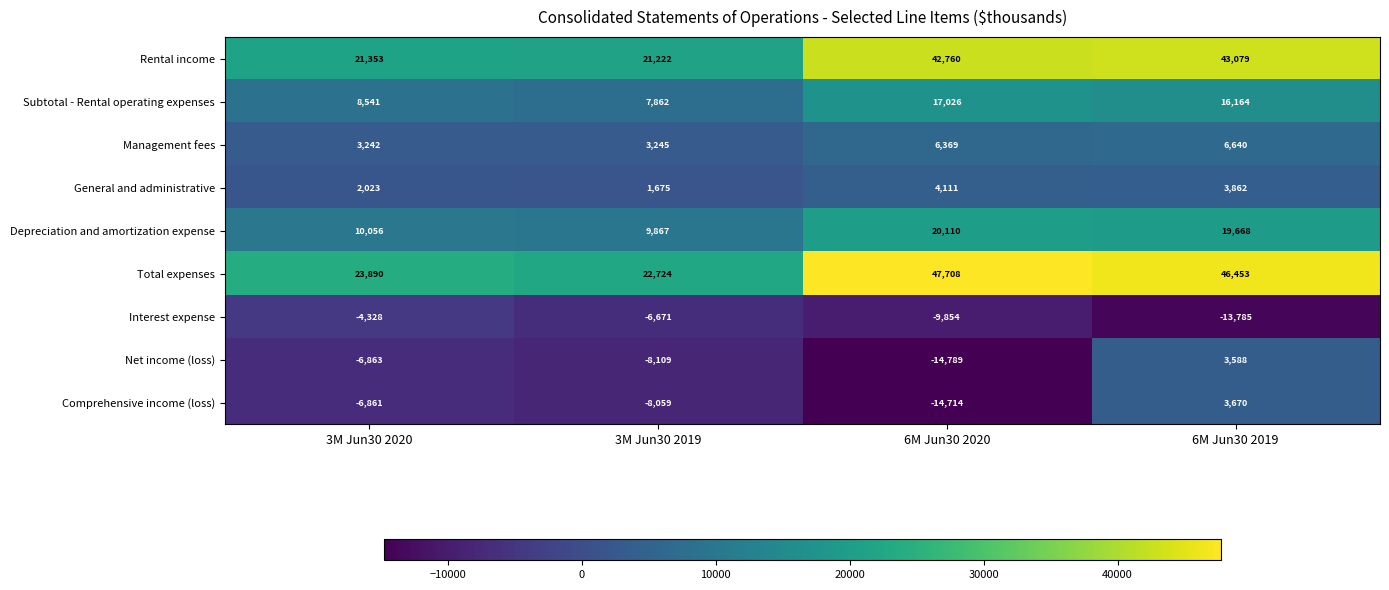

Which series changed the most between 3M Jun30 2019 and 6M Jun30 2019?

Total expenses